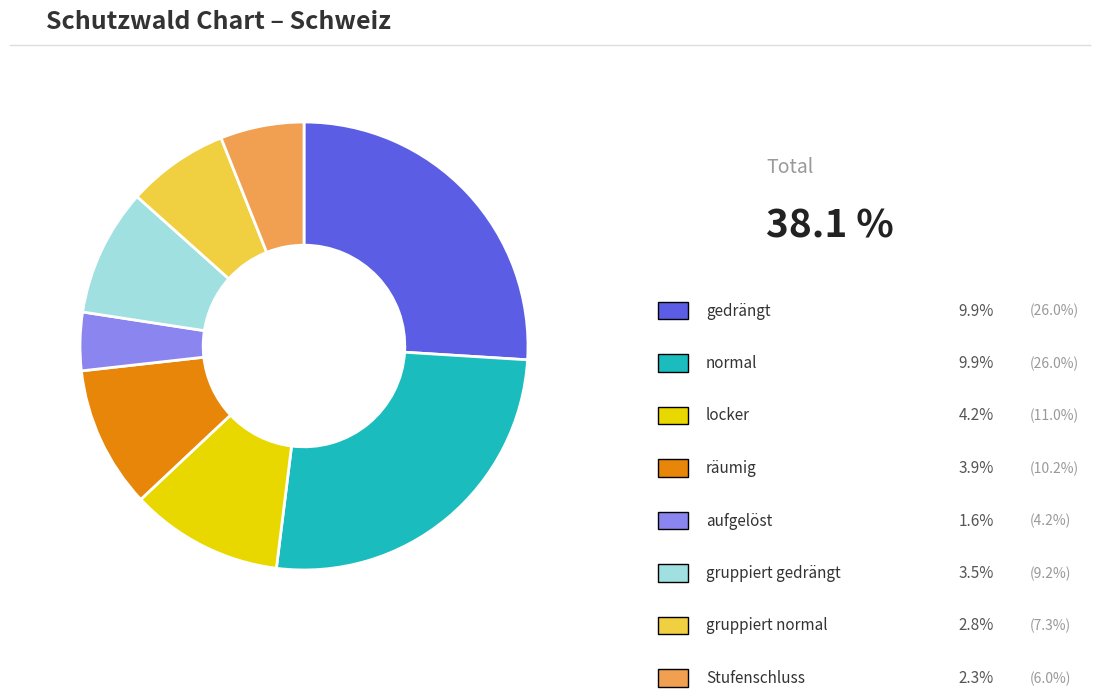

Is there any slice that represents more than half of the pie?

No